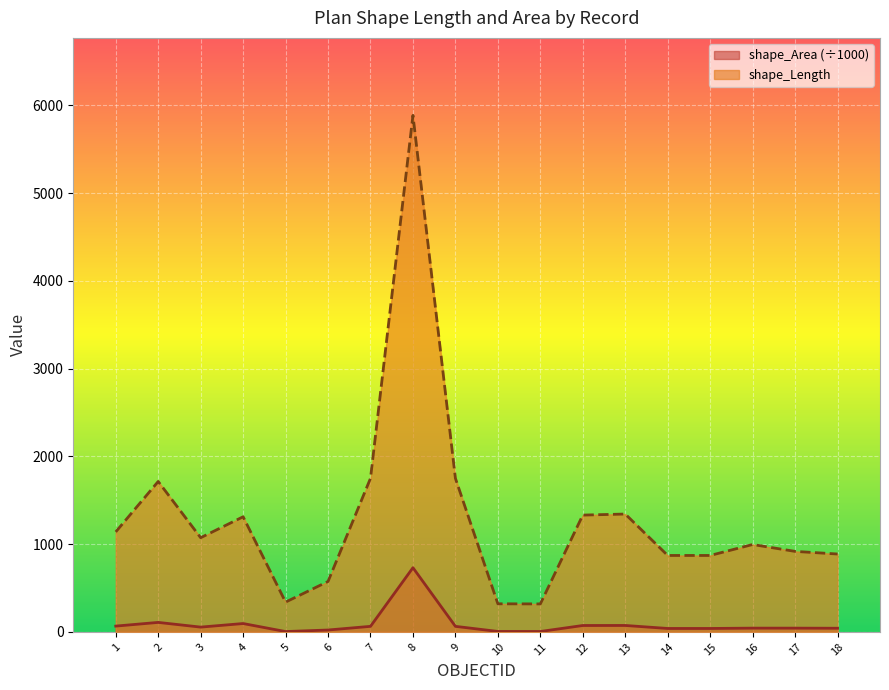

Reading right to left, what are all the values shown in this chart?

shape_Length: 887.3	917.3	995.7	870.8	870.8	1342.8	1330.8	318.8	320.1	1749.7	5884.9	1749.7	574.5	339.5	1311.6	1073.1	1713.8	1139.3
shape_Area: 41.7	42.8	43.0	39.1	39.1	73.3	72.9	4.6	5.2	63.2	731.3	63.2	21.5	3.9	95.3	54.6	108.2	66.1